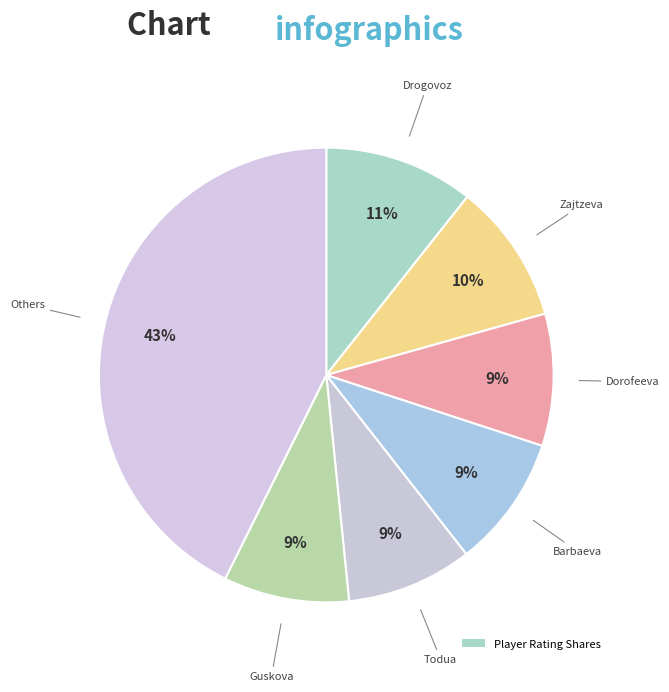

Is there a majority slice in this chart?

No